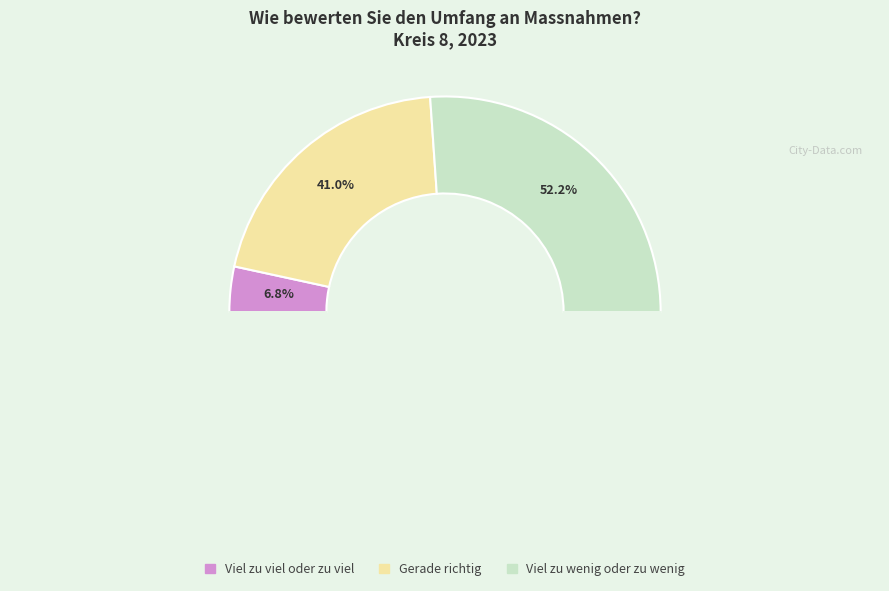

Rank the categories by value from lowest to highest.

Viel zu viel oder zu viel, Gerade richtig, Viel zu wenig oder zu wenig